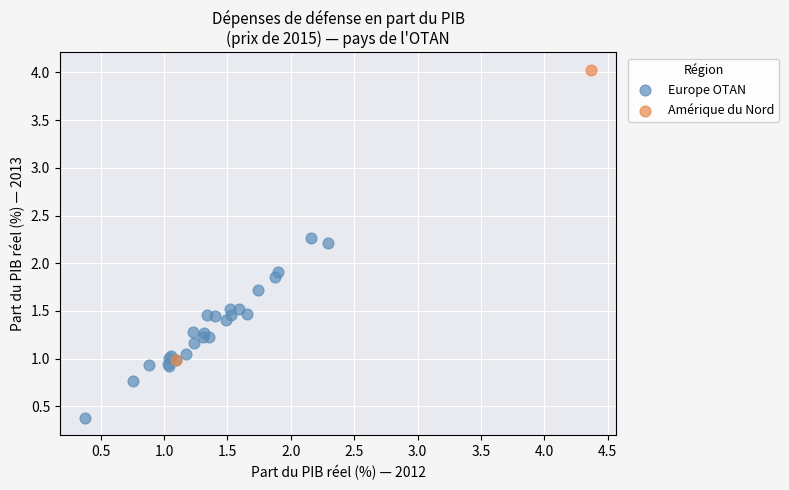

Which series contains the highest Y value?

Amérique du Nord